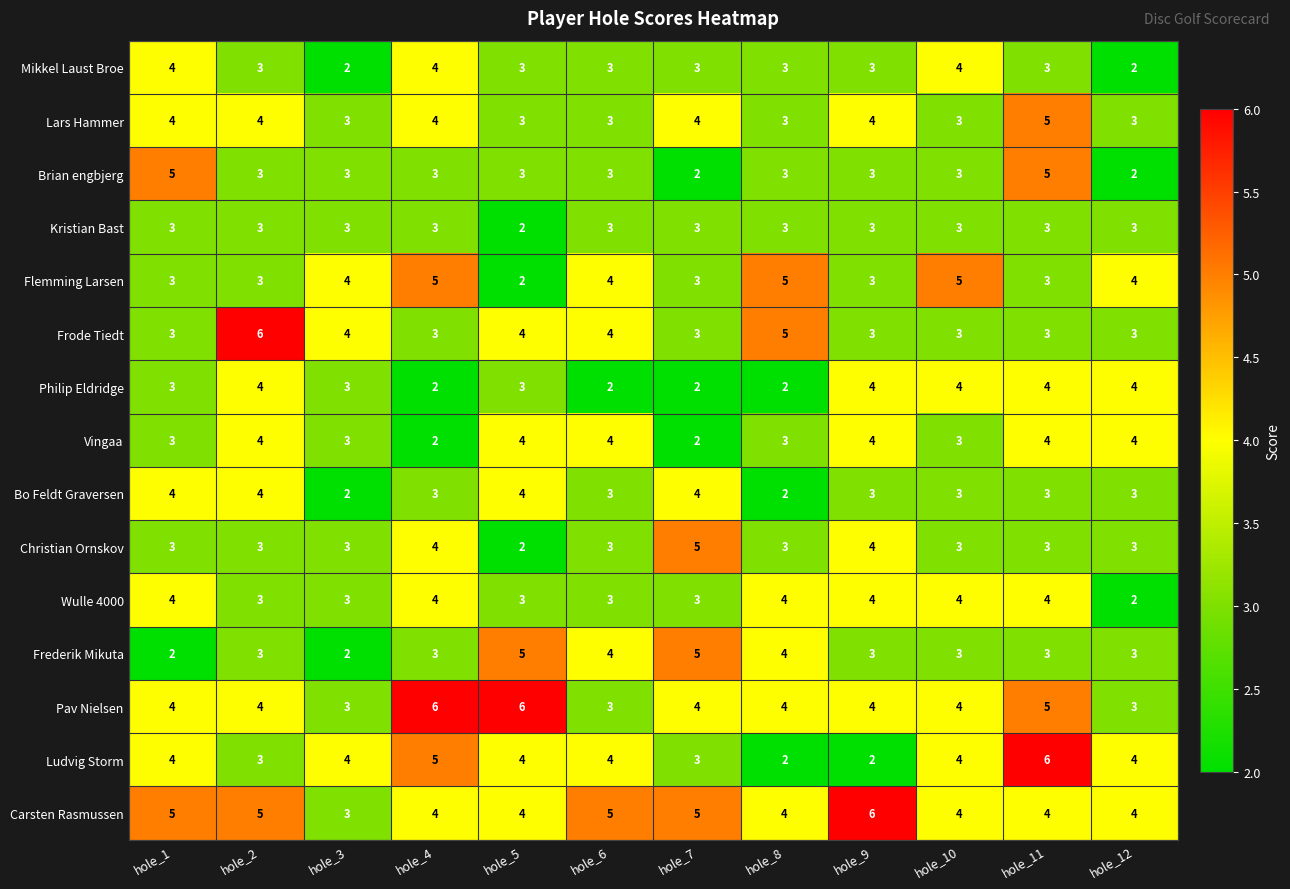

How many data points does each series have?

12